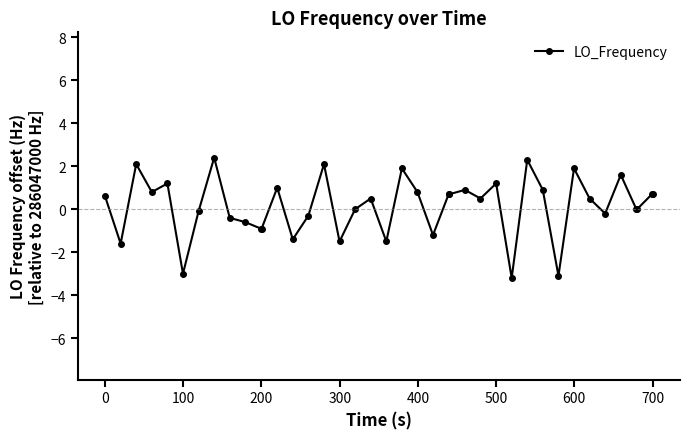

How many data points does each series have?

40